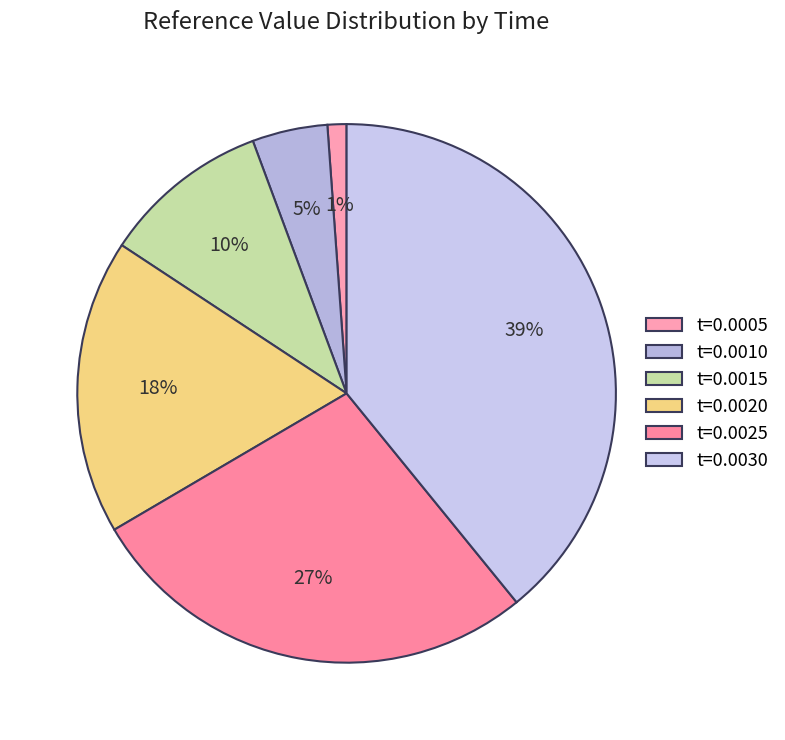

How many slices are in this pie chart?

6